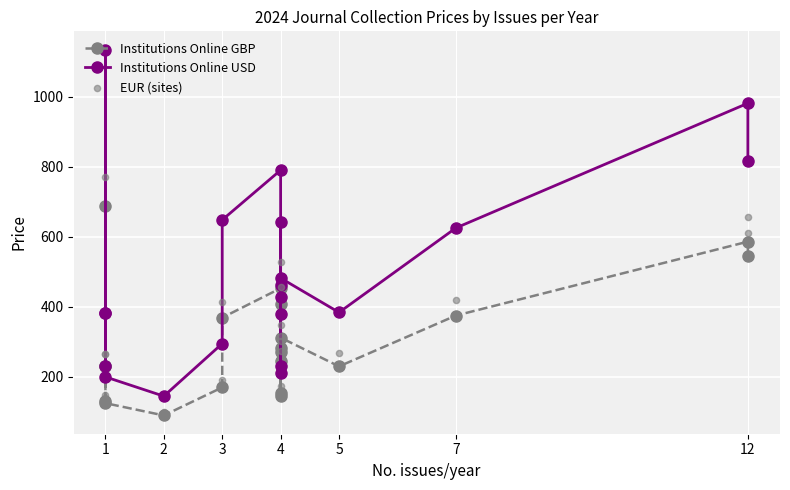

What are all the series names shown in the legend?

Institutions Online GBP, Institutions Online USD, EUR (sites)